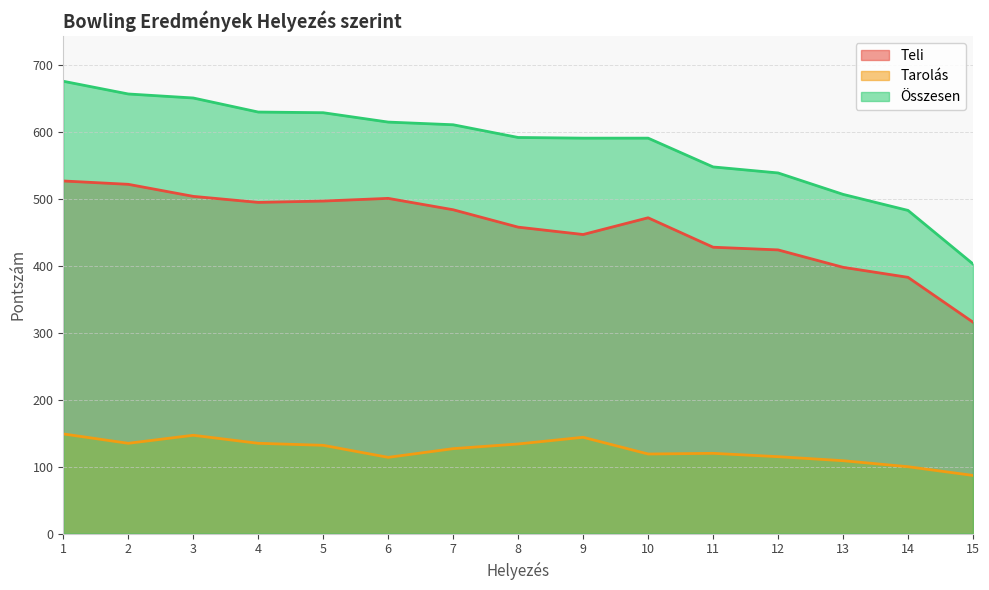

Is it true that Tarolás equals 149 at 1?

True